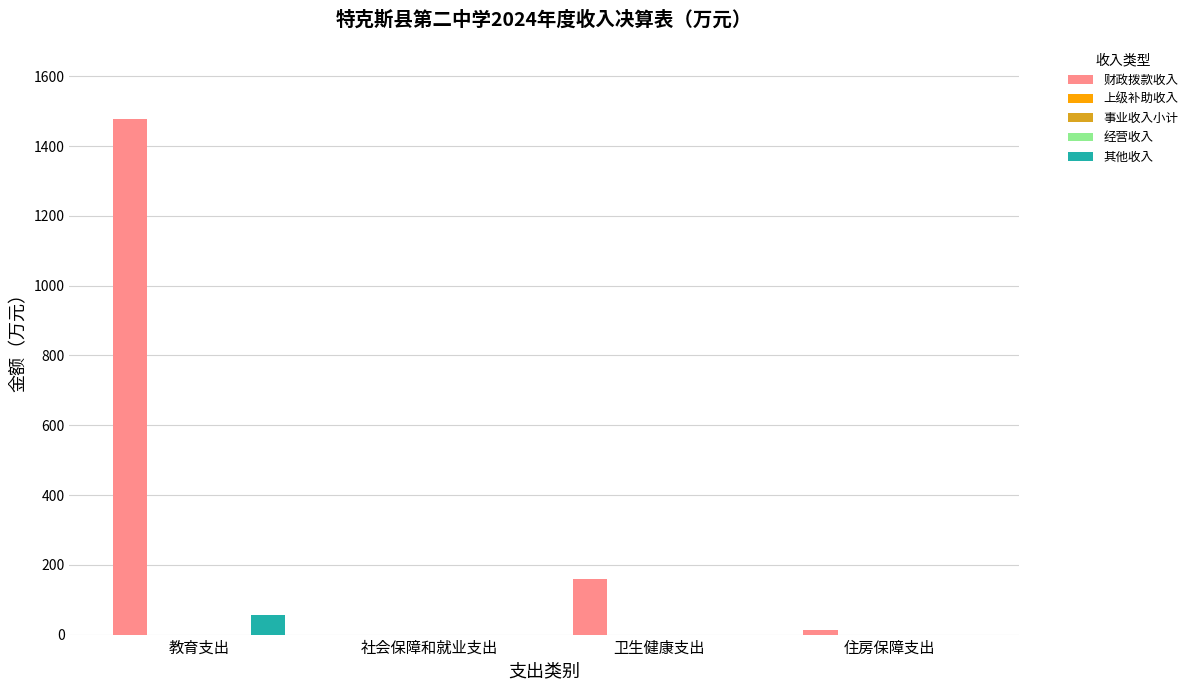

Which series has the widest spread of values?

财政拨款收入